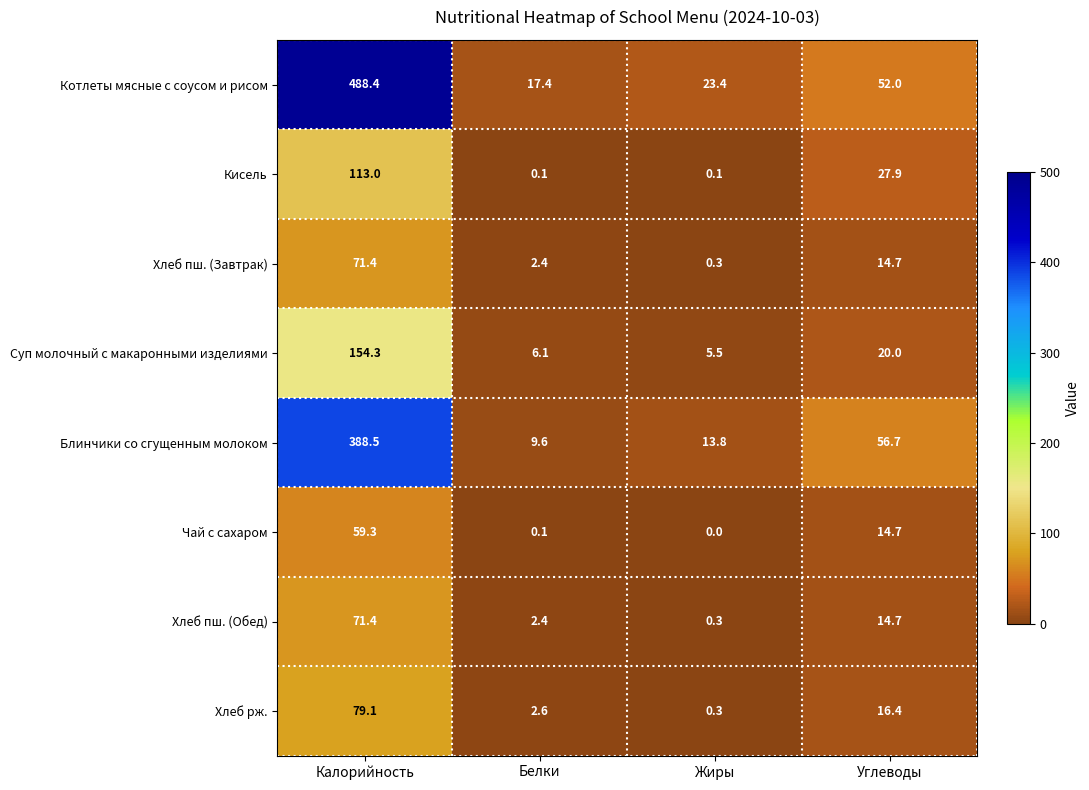

At which label is Хлеб пш. (Завтрак) closest to 35?

Углеводы